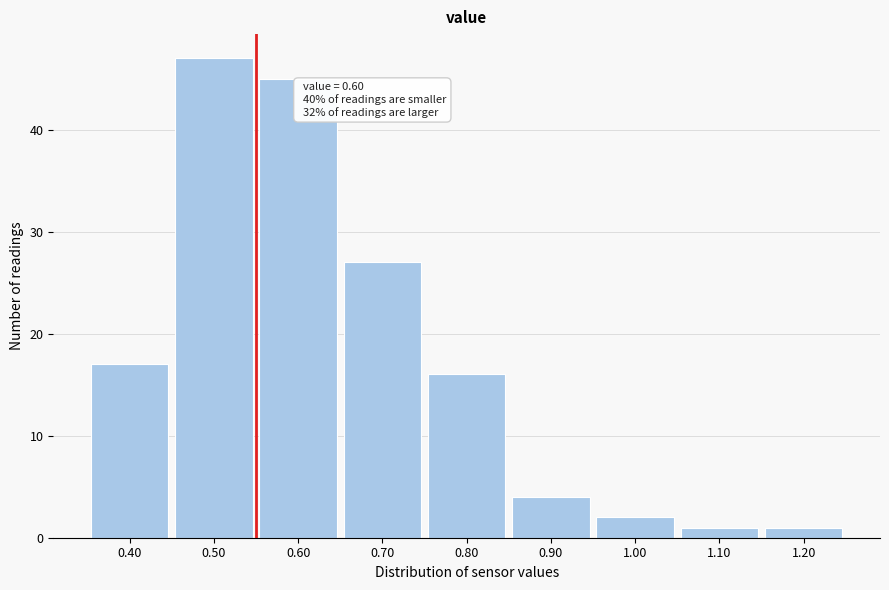

Reading left to right, extract all data points from this chart.

17	47	45	27	16	4	2	1	1